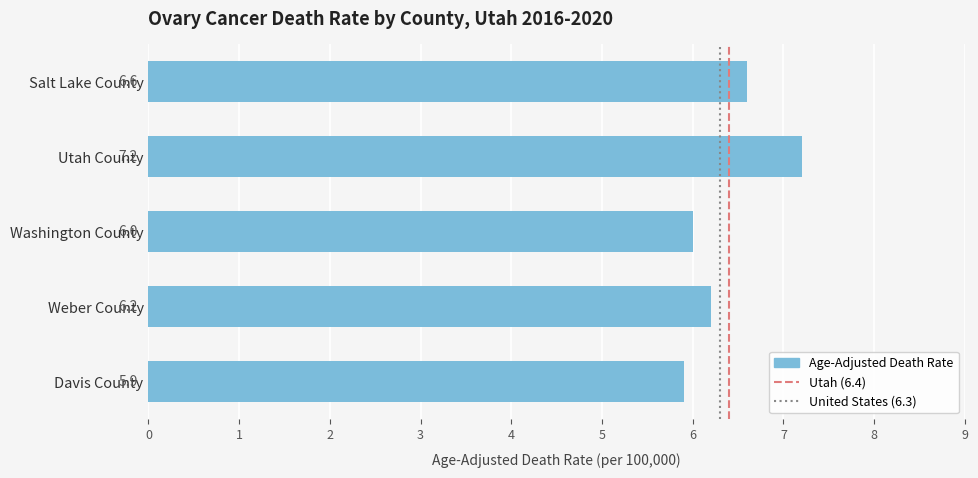

Between Weber County and Salt Lake County, which is larger?

Salt Lake County